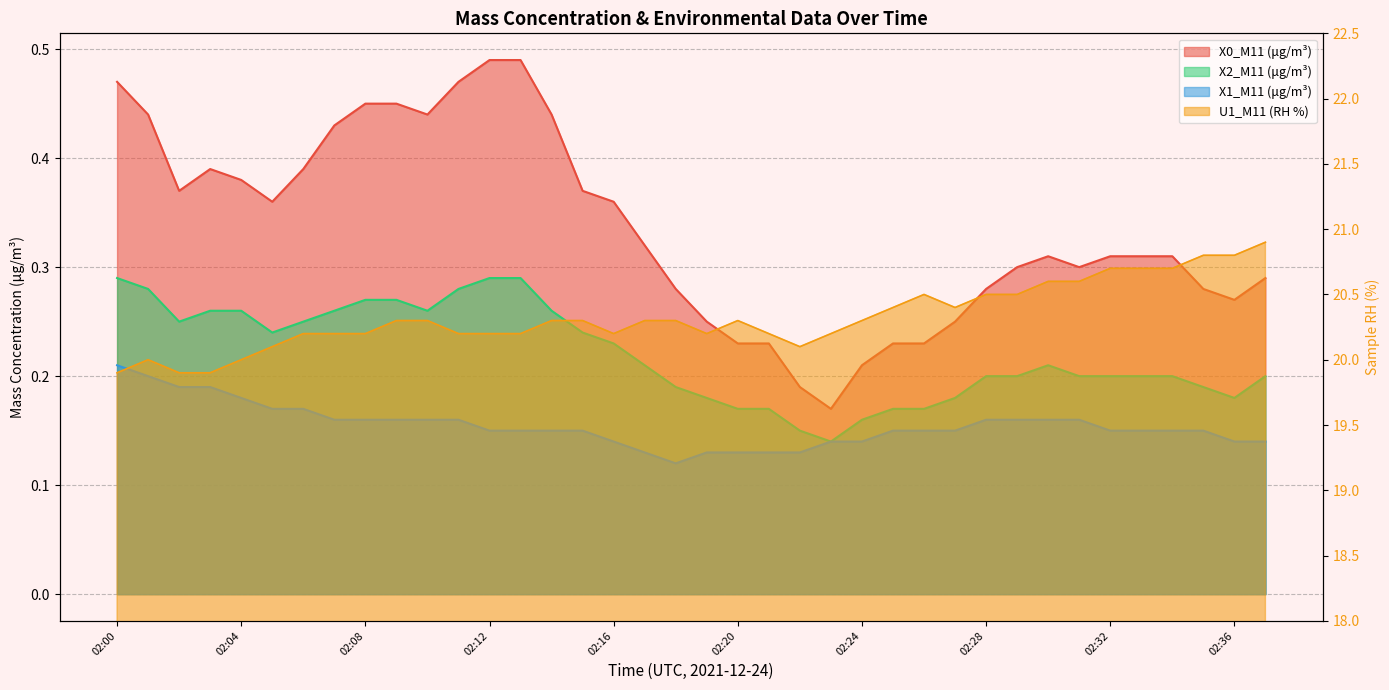

What is the smallest value displayed?

0.1